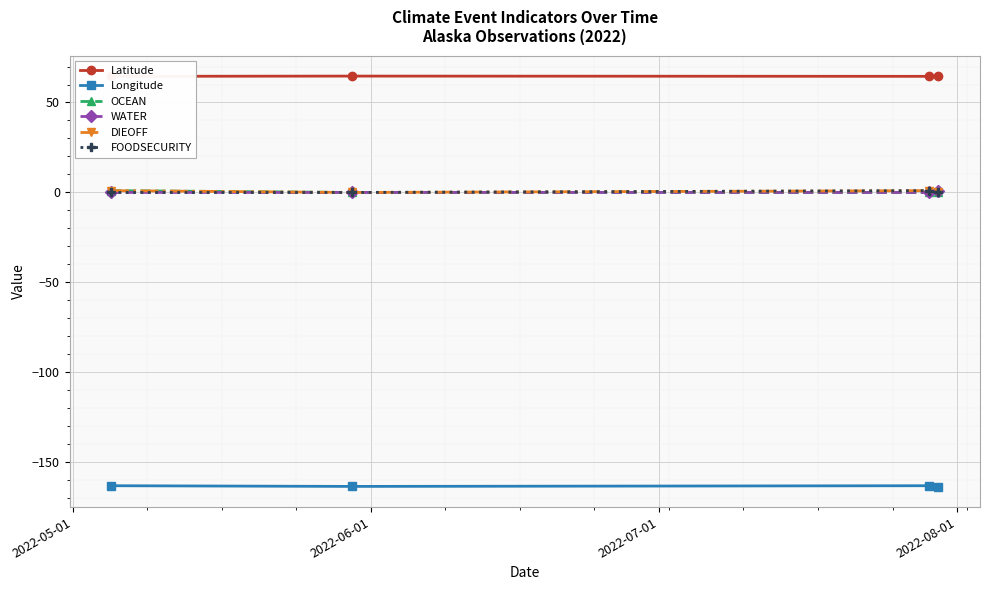

What is the value of the Longitude point at the 2nd from the left?

-163.4